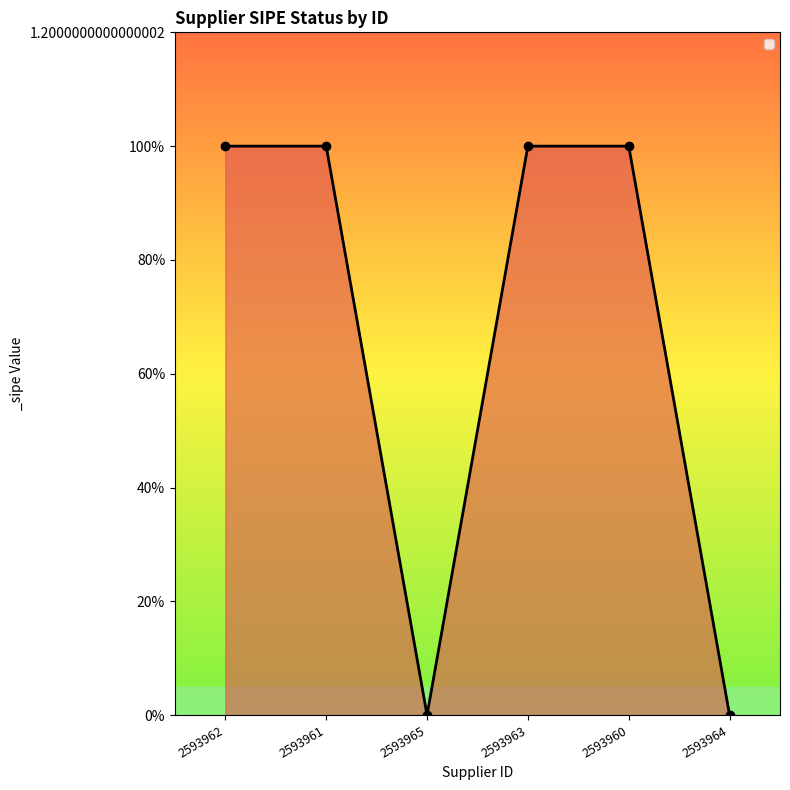

The chart shows a value of 0 at 2593964. True or false?

False